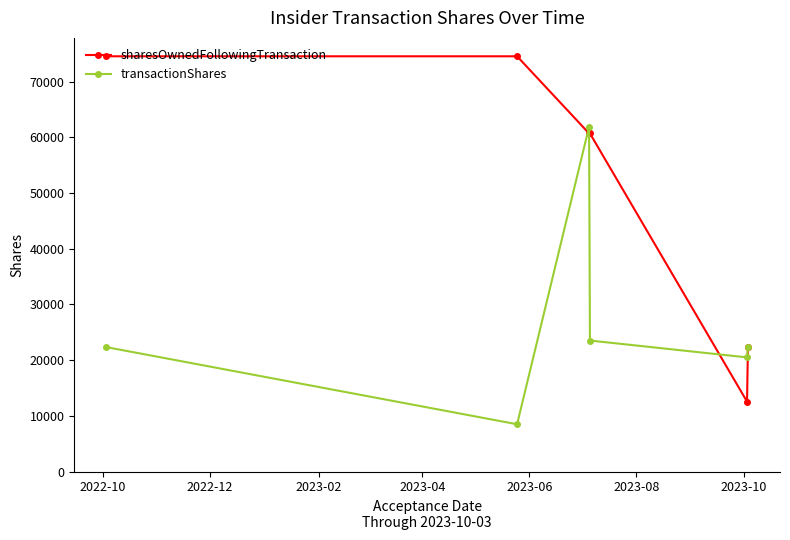

Which series has the widest spread of values?

sharesOwnedFollowingTransaction